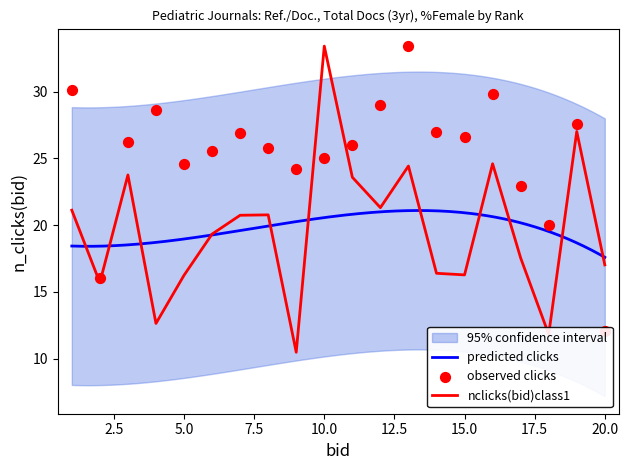

At how many categories does at least one series exceed 32?

2